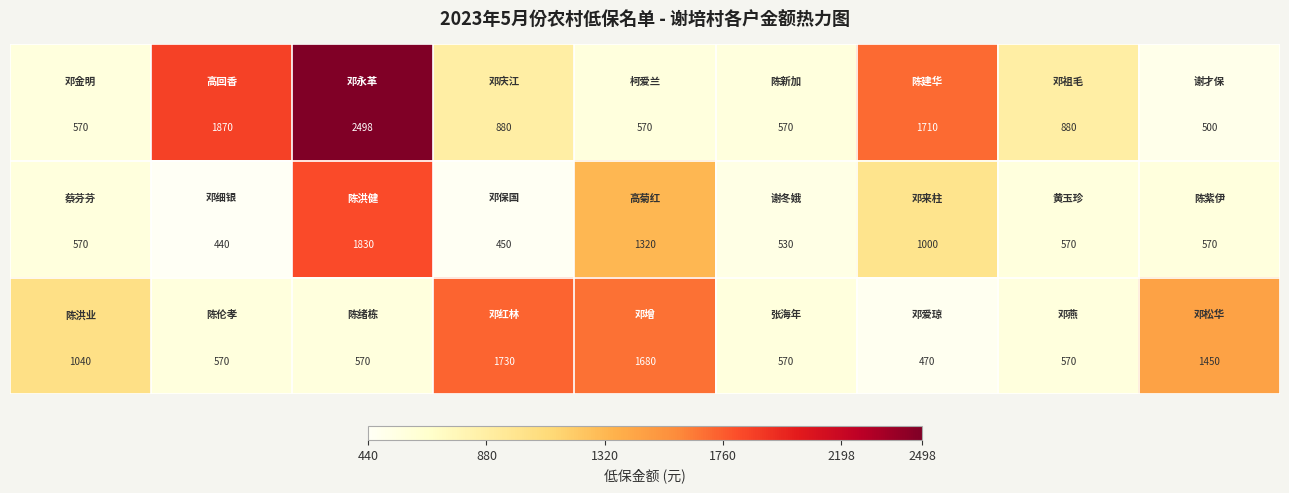

How many series are shown in this chart?

3